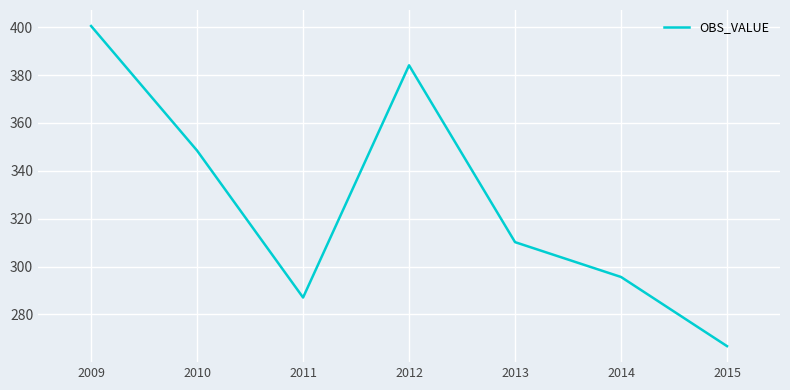

True or false: the data shows 266.7 at 2015.

True